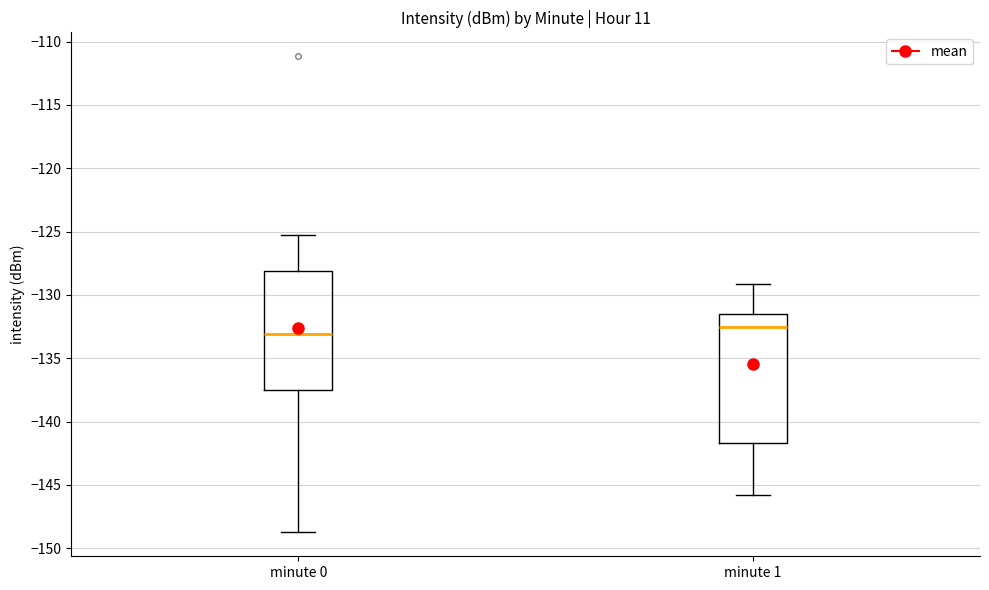

Reading left to right, transcribe this box plot: for each box, give where its median line is, the range the box spans, and where its two whiskers end, as read against the y-axis. The values are not printed on the chart, so give them approximately, as read against the axis.

minute 0: median -133.0, box -137.5 to -128.0, whiskers -149.0 to -125.5
minute 1: median -132.5, box -141.5 to -131.5, whiskers -146.0 to -129.0